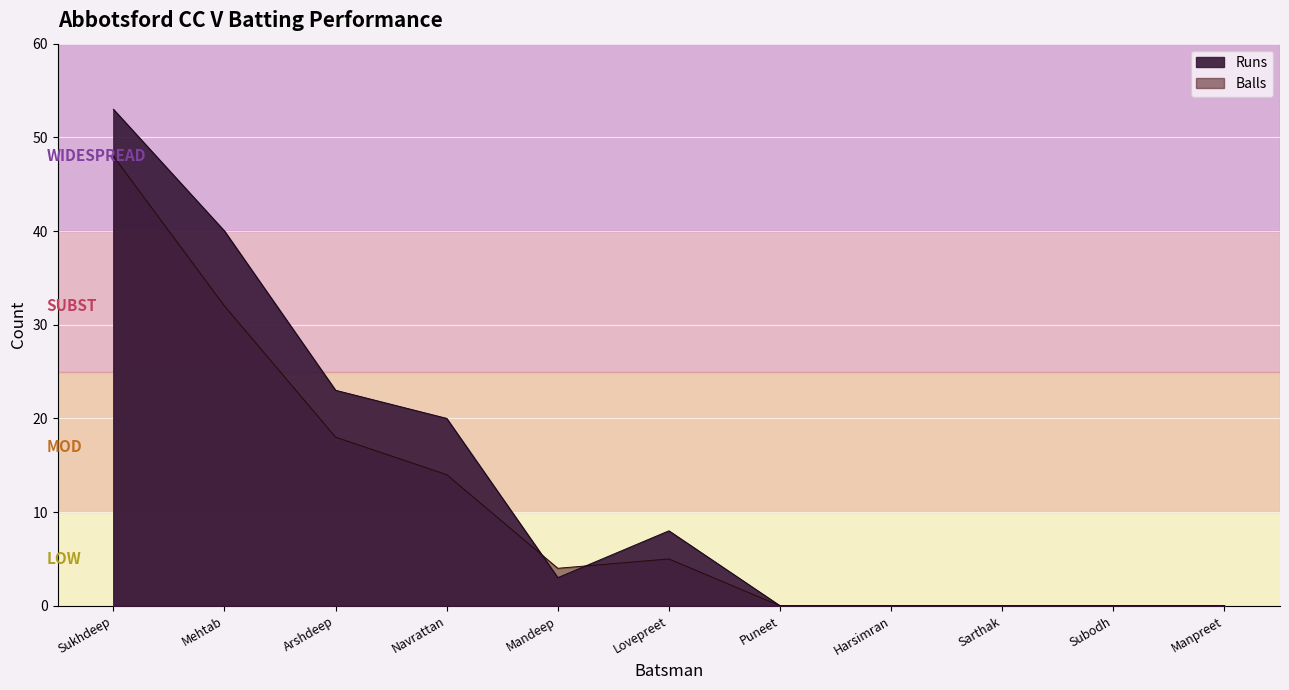

What position from the right is Subodh?

2